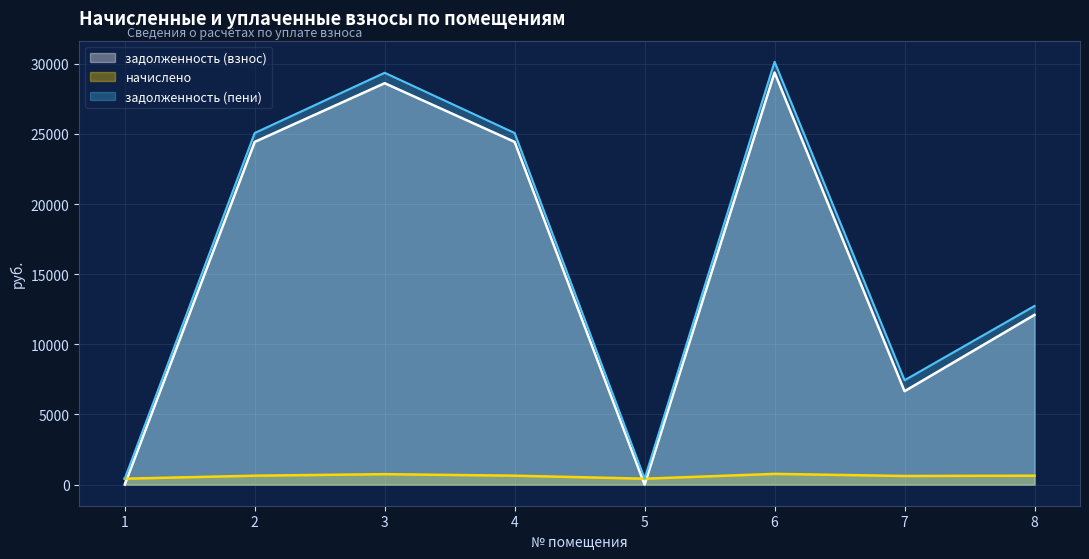

Reading left to right, list all the values displayed in this chart.

задолженность (взнос): 0.0	24429.2	28616.0	24429.2	0.0	29377.1	6658.2	12100.4
начислено: 419.4	634.1	742.8	634.1	419.4	762.6	612.7	634.1
задолженность (пени): 419.4	25063.4	29358.8	25063.4	419.4	30139.7	7436.6	12734.5